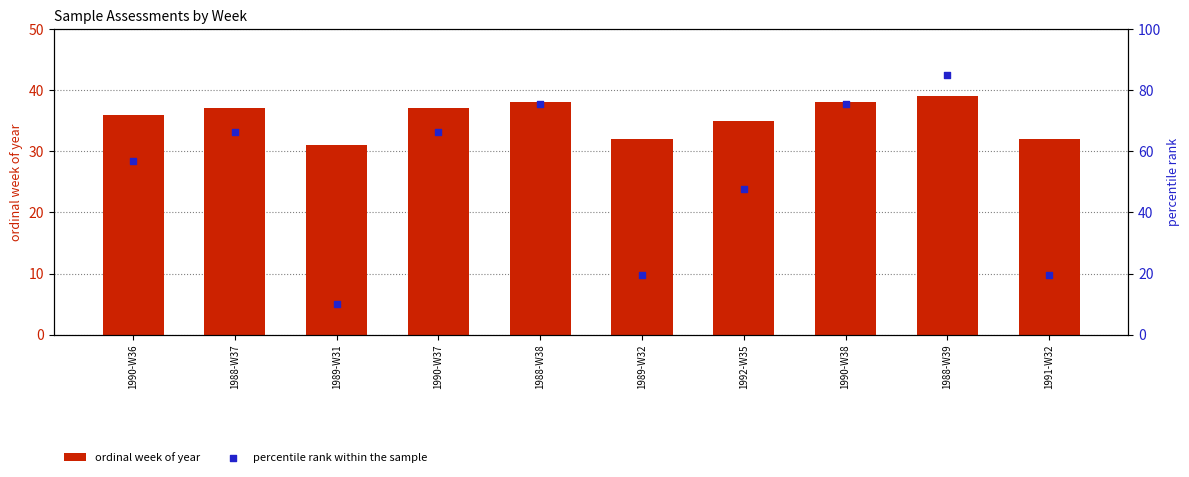

What are all the series names shown in the legend?

ordinal week of year, percentile rank within the sample